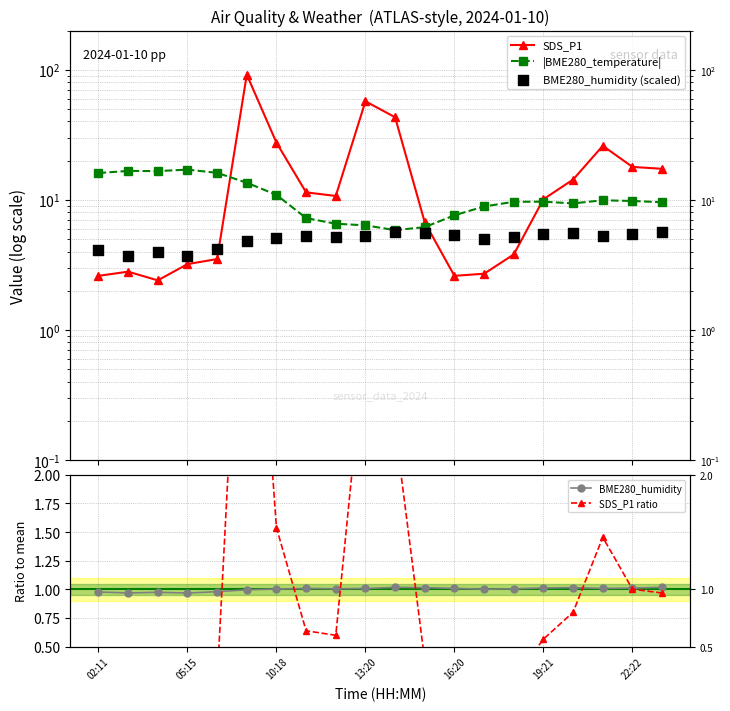

What are all the series names shown in the legend?

SDS_P1, |BME280_temperature|, BME280_humidity (scaled), BME280_humidity, SDS_P1 ratio